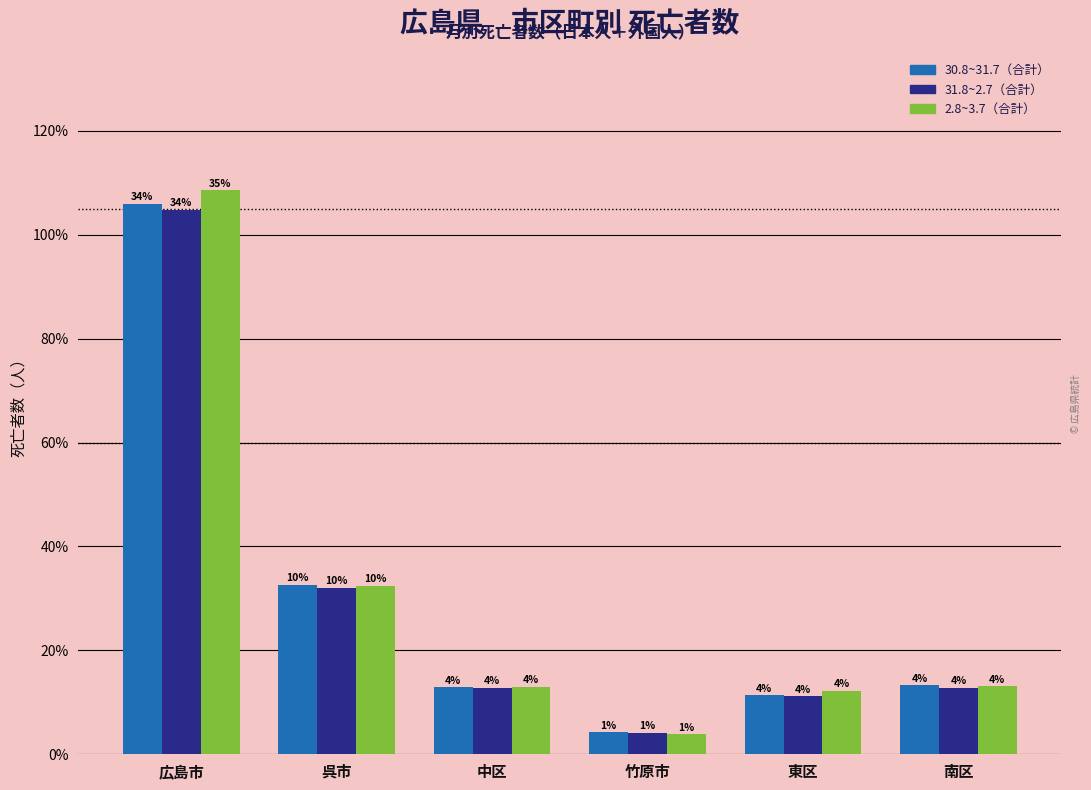

Which series changed the most between 中区 and 竹原市?

2.8~3.7（合計）